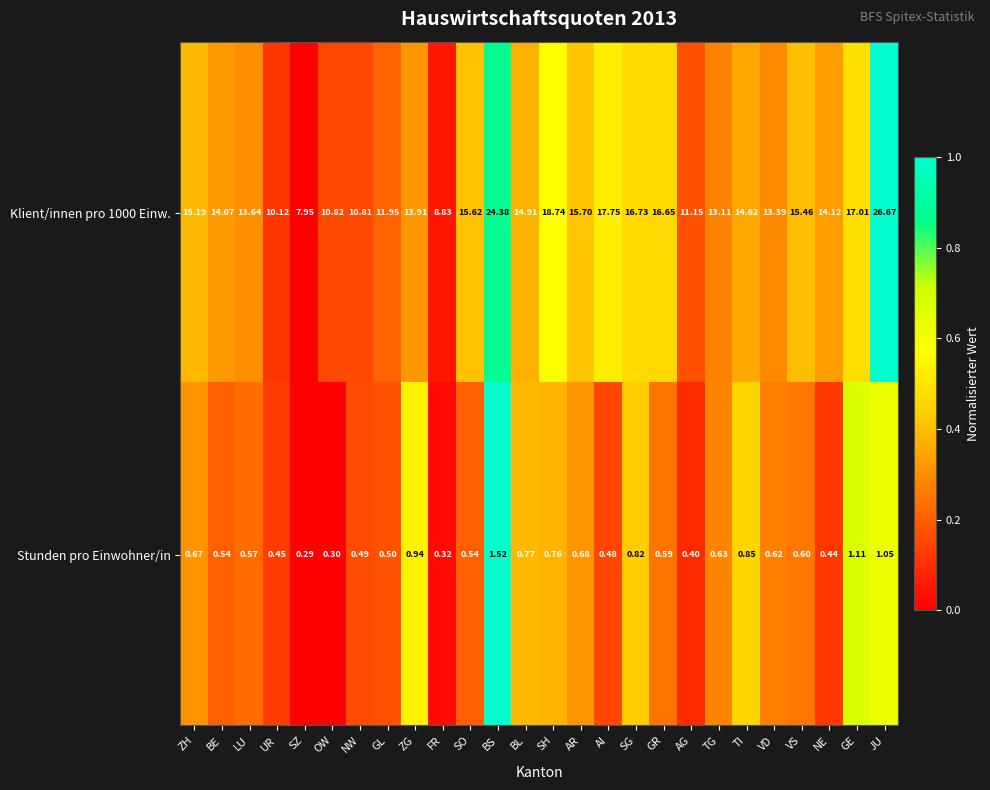

Where is Stunden pro Einwohner/in nearest to the value 0?

SZ